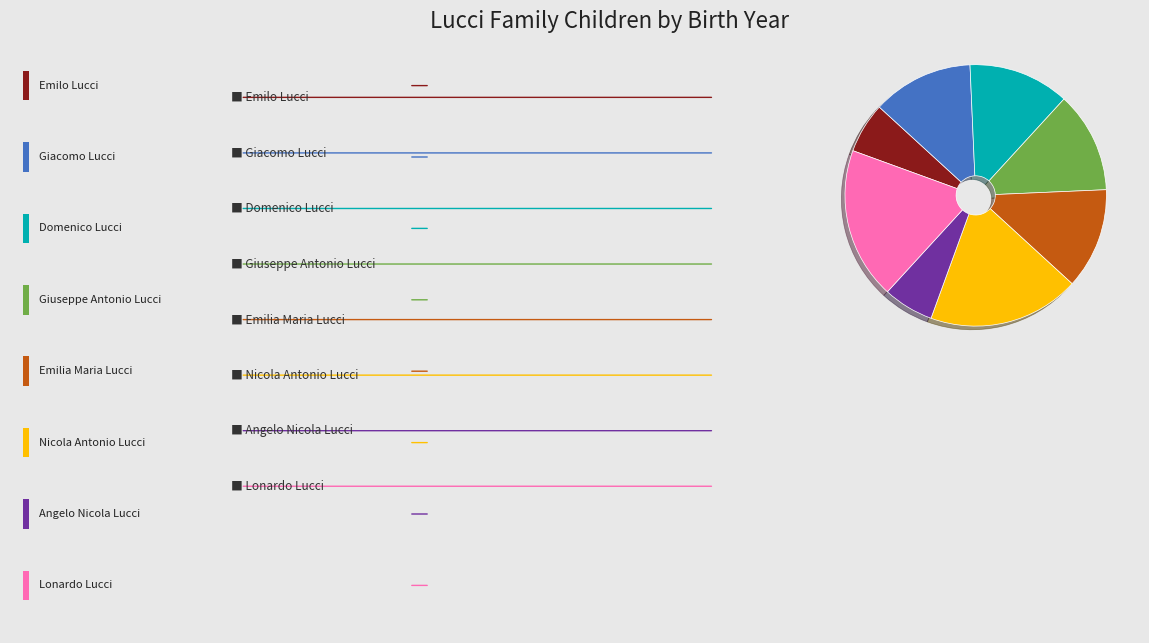

Is there a majority slice in this chart?

No